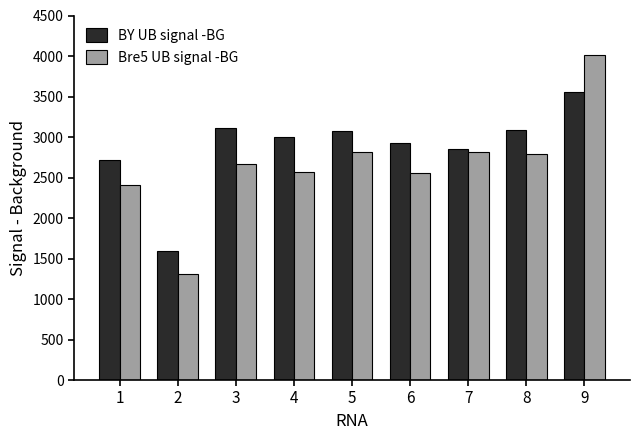

Between 5 and 7, which series saw the biggest shift?

BY UB signal -BG